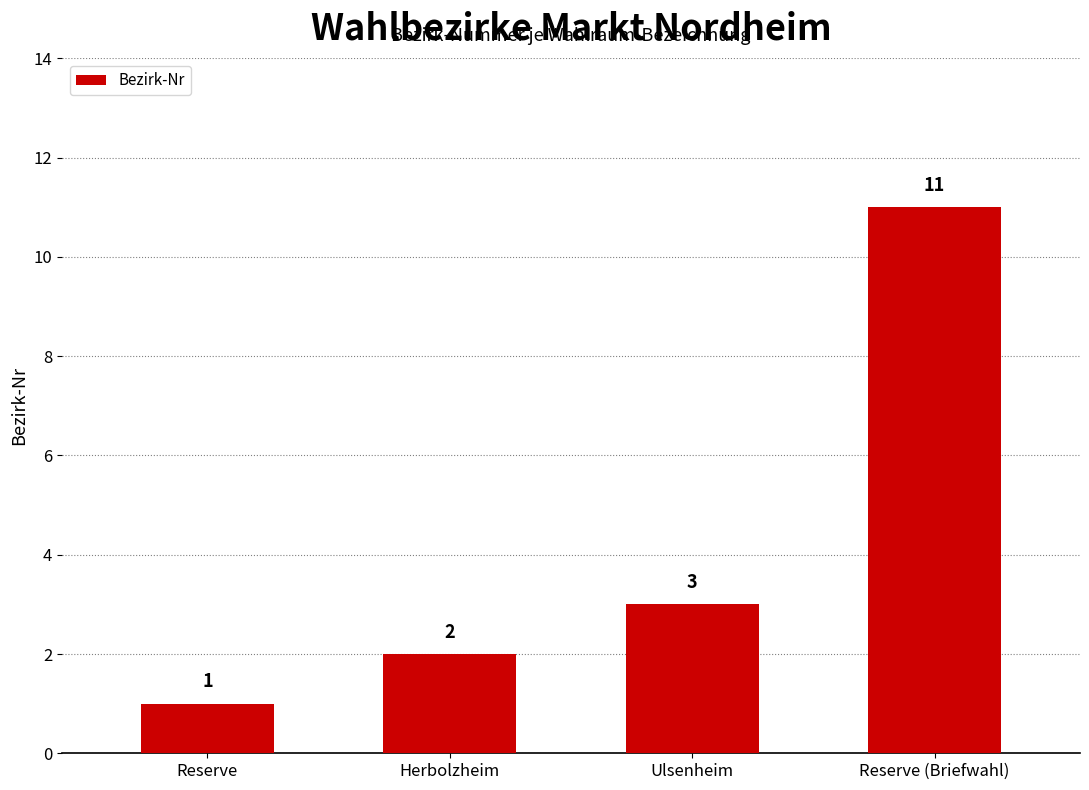

What is the difference between the maximum and minimum values?

10